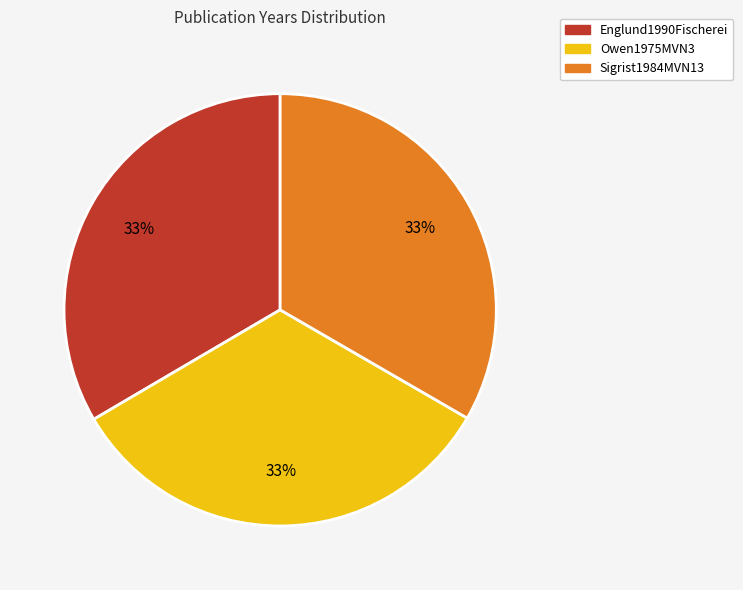

To the nearest percent, what percentage of the pie is Sigrist1984MVN13?

33%